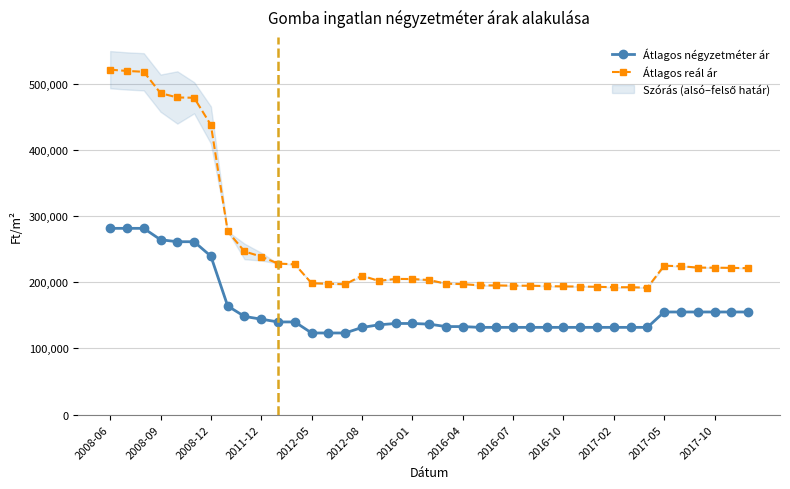

True or false: Átlagos reál ár and Átlagos négyzetméter ár cross at least once.

False